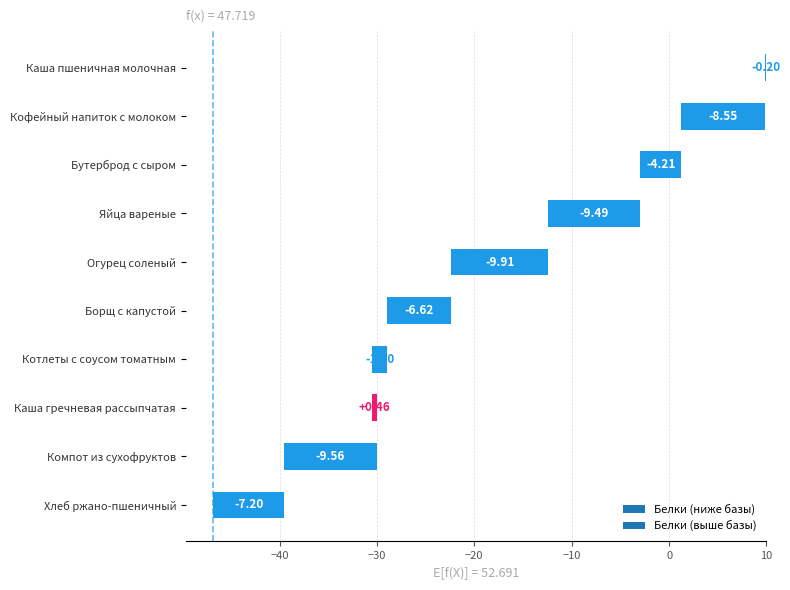

True or false: the data shows -13.6 at Компот из сухофруктов.

False